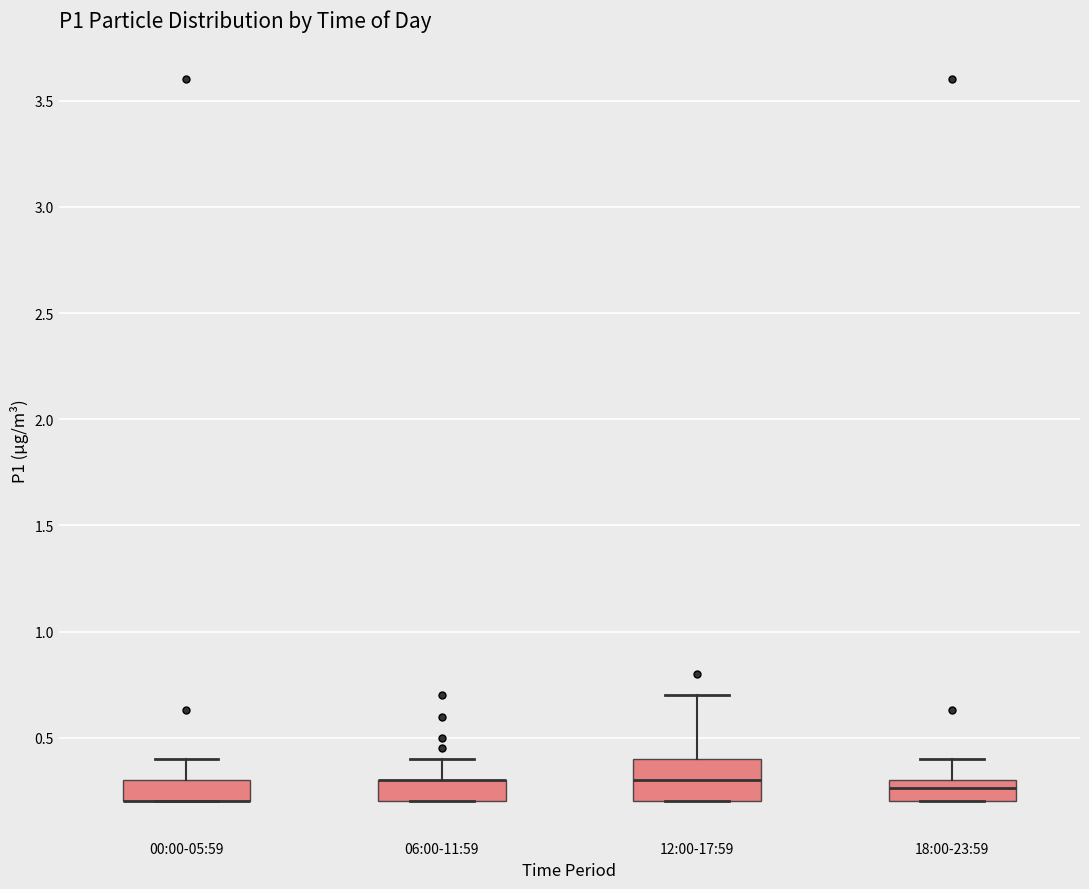

Which box is the tallest, from its lower edge to its upper edge?

12:00-17:59